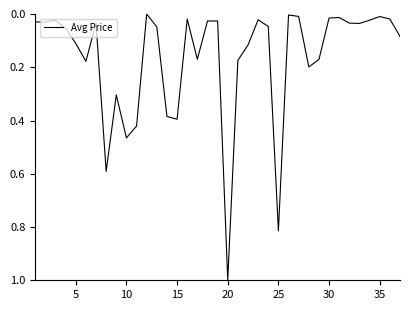

What is the greatest value displayed?

1.0